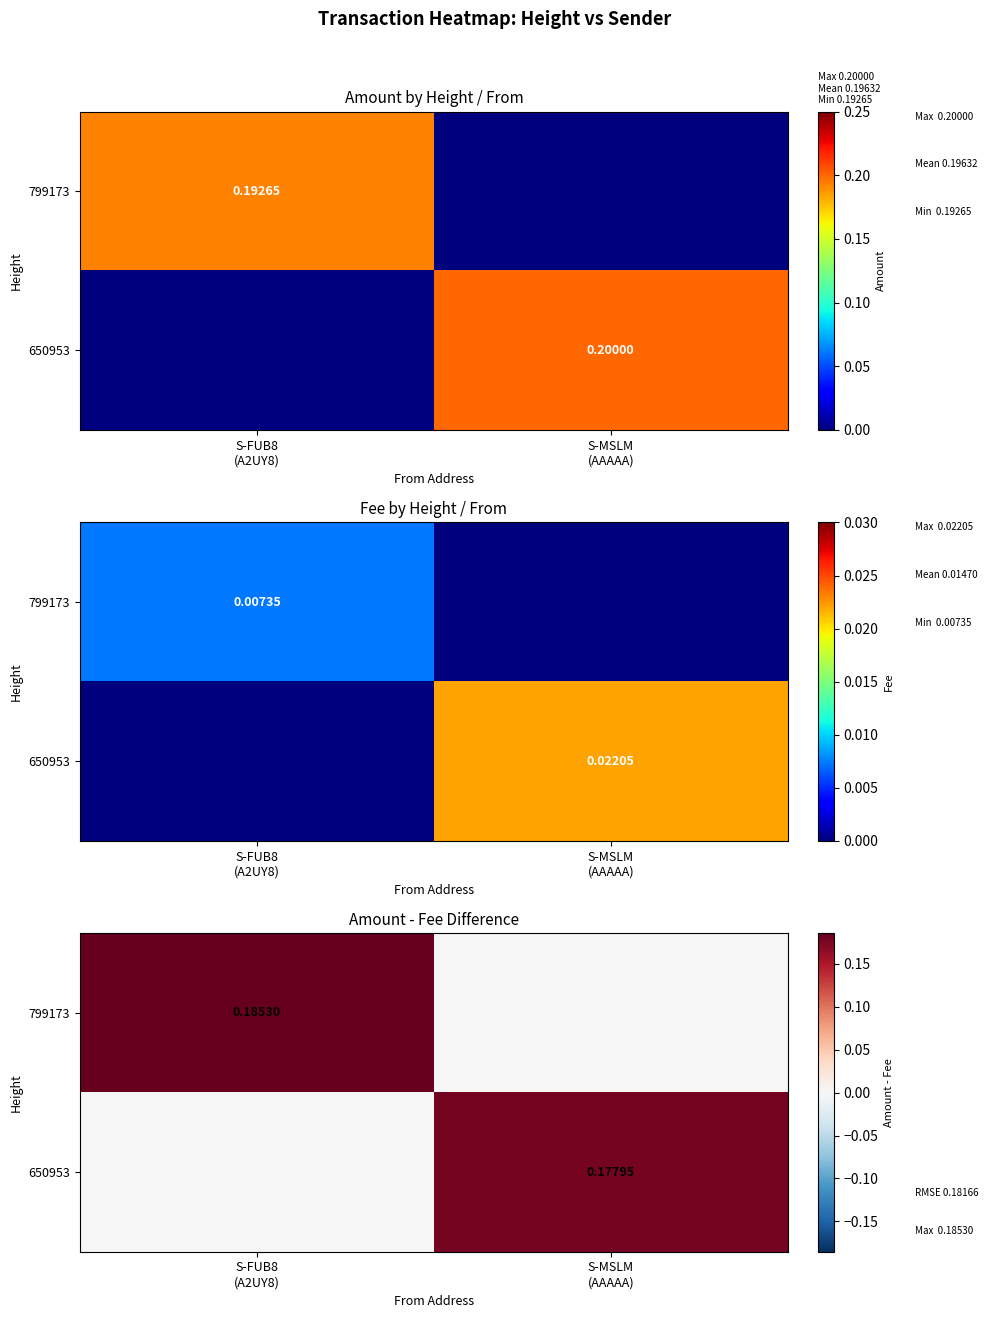

How many categories are shown in the chart?

2